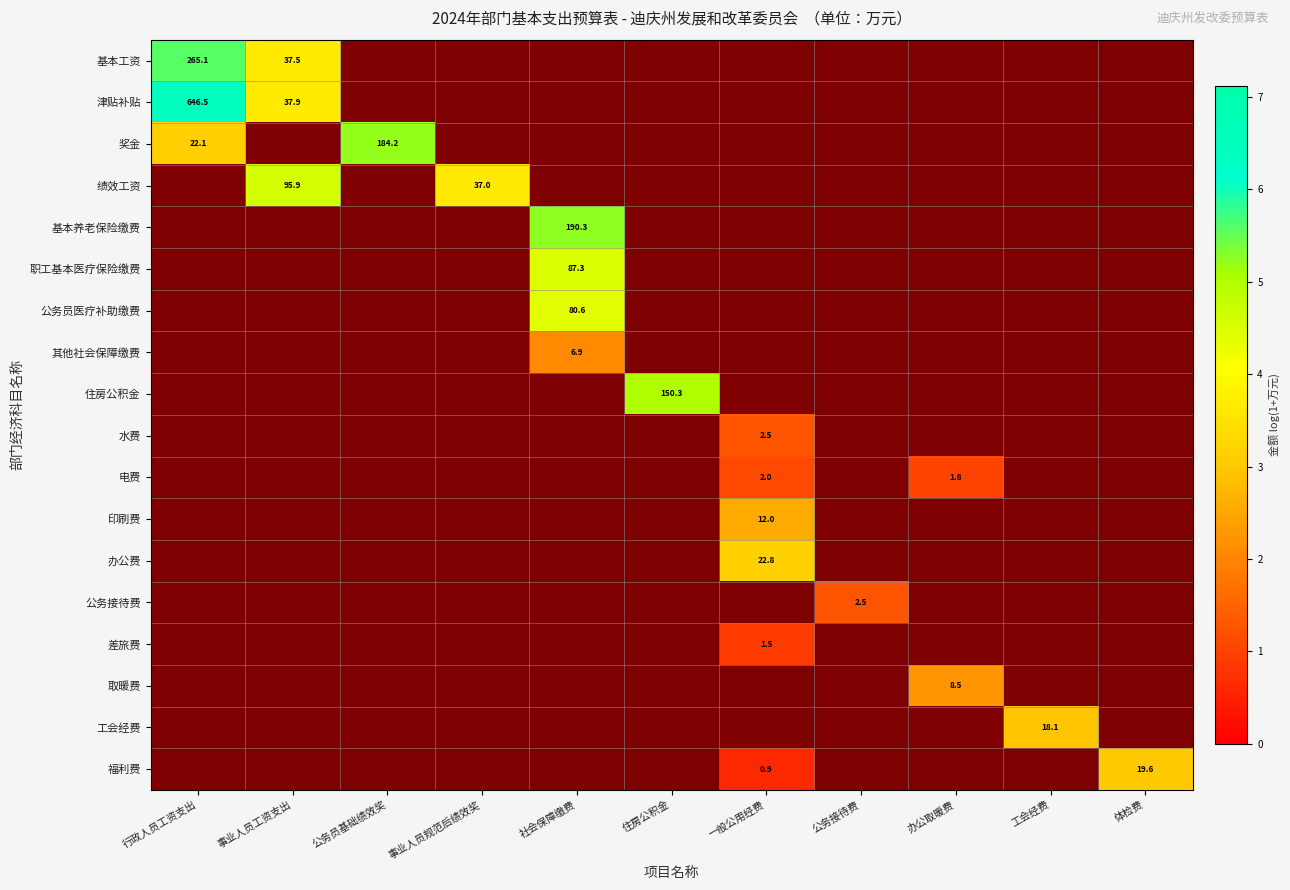

Which series has the largest total across all categories?

津贴补贴